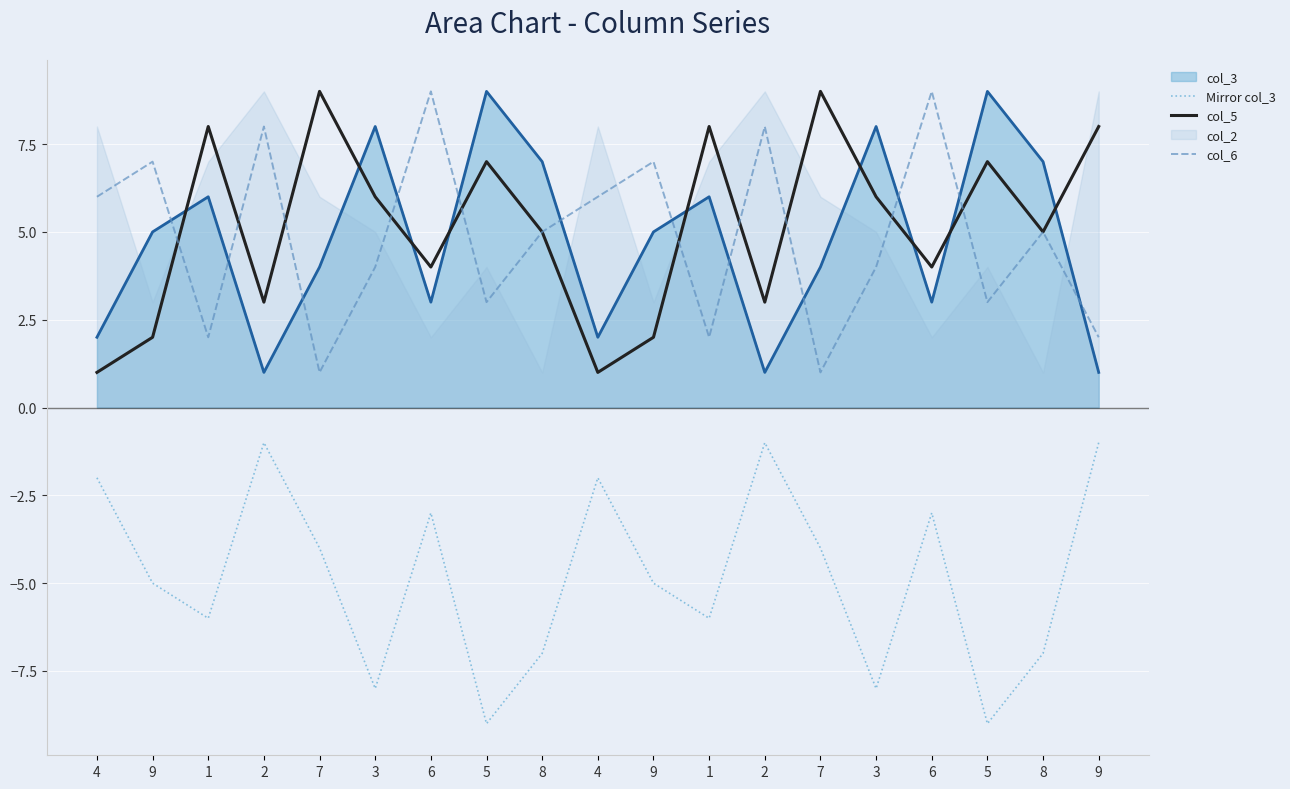

How many interior local valleys does the col_5 series have?

6